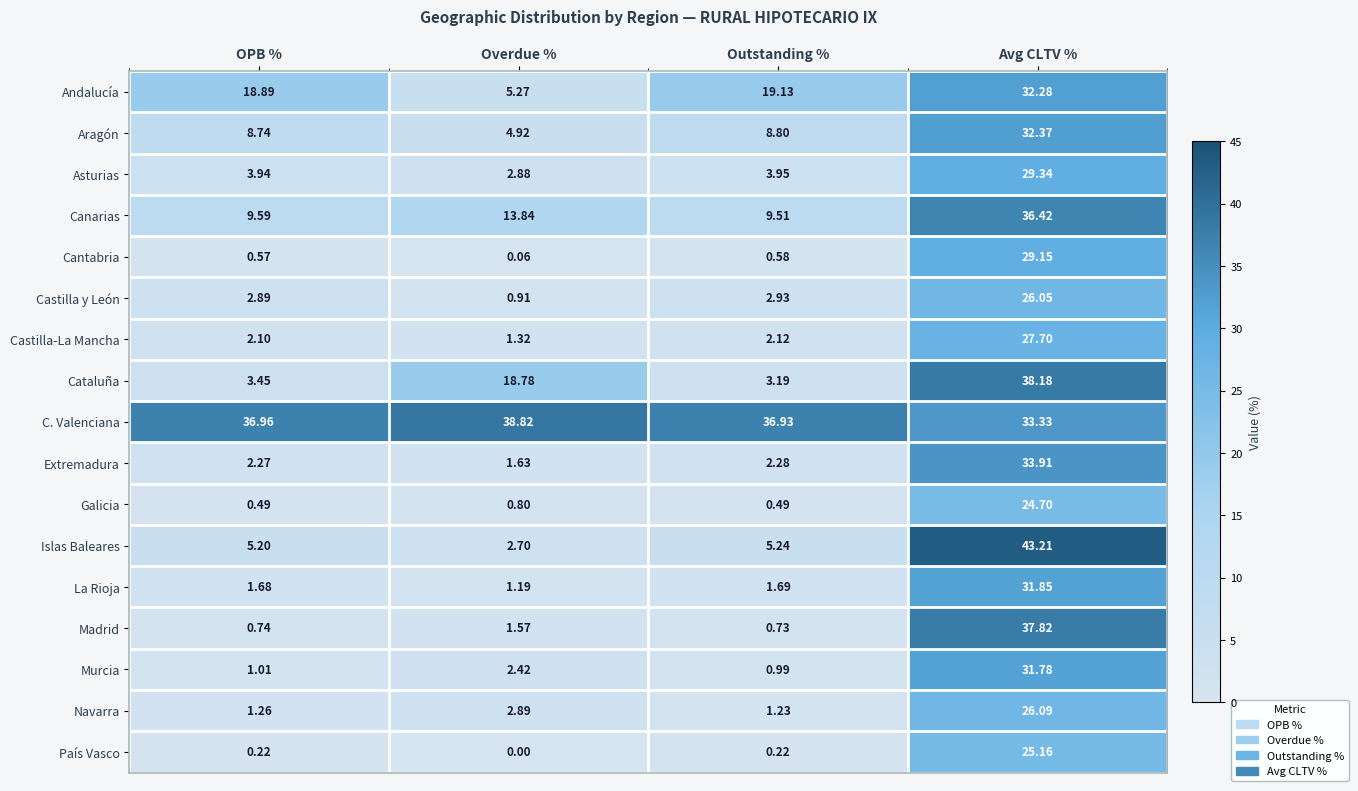

At which category is the sum across all series the highest?

Avg CLTV %